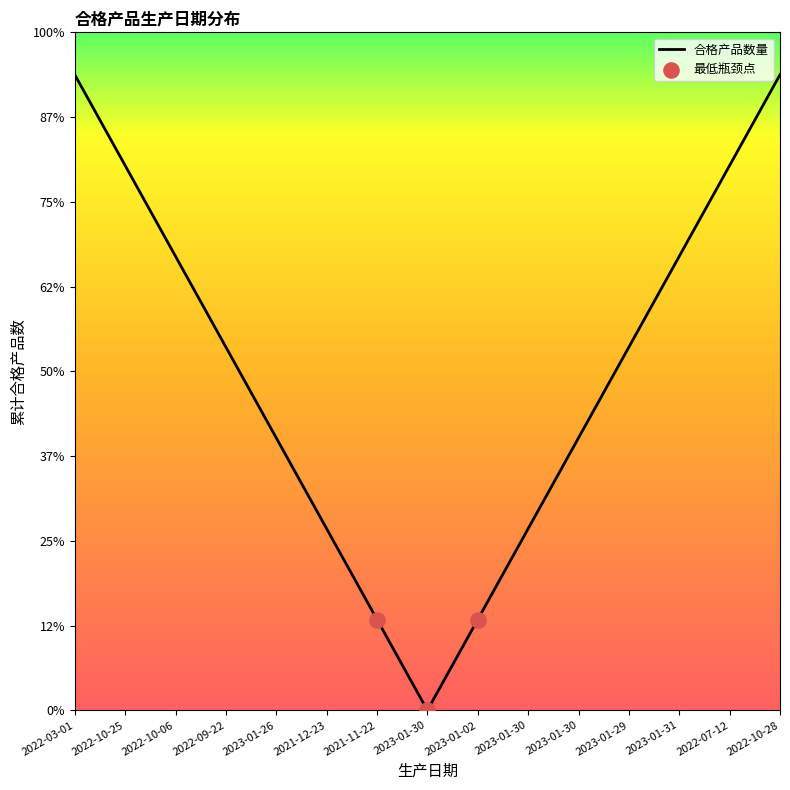

Is this an area chart (filled region under the line)?

Yes